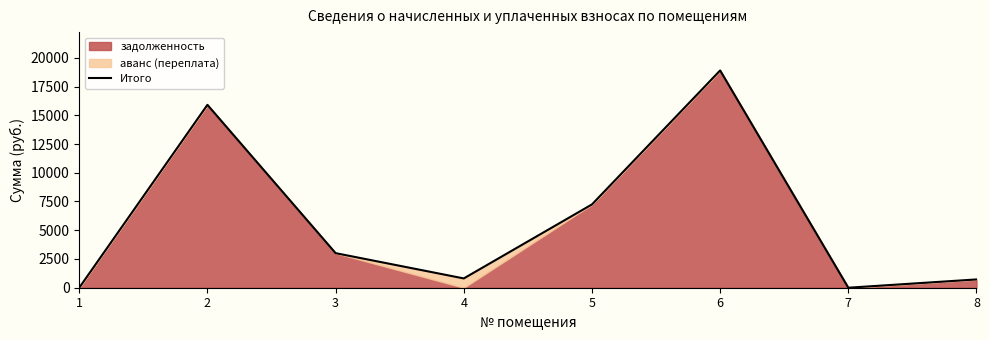

How many positive values are there?

6